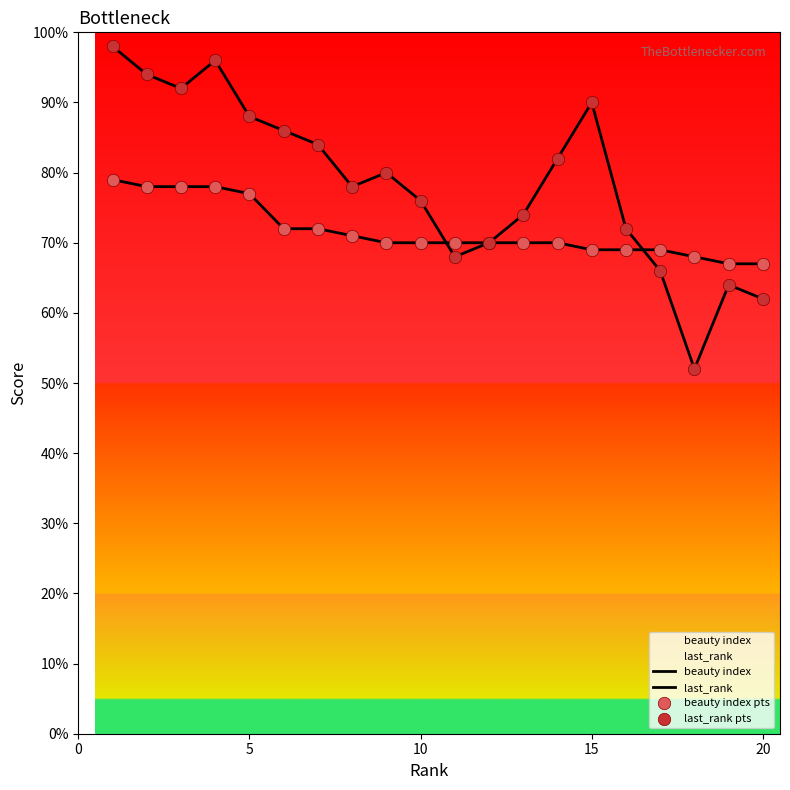

Which series contains the highest Y value?

last_rank